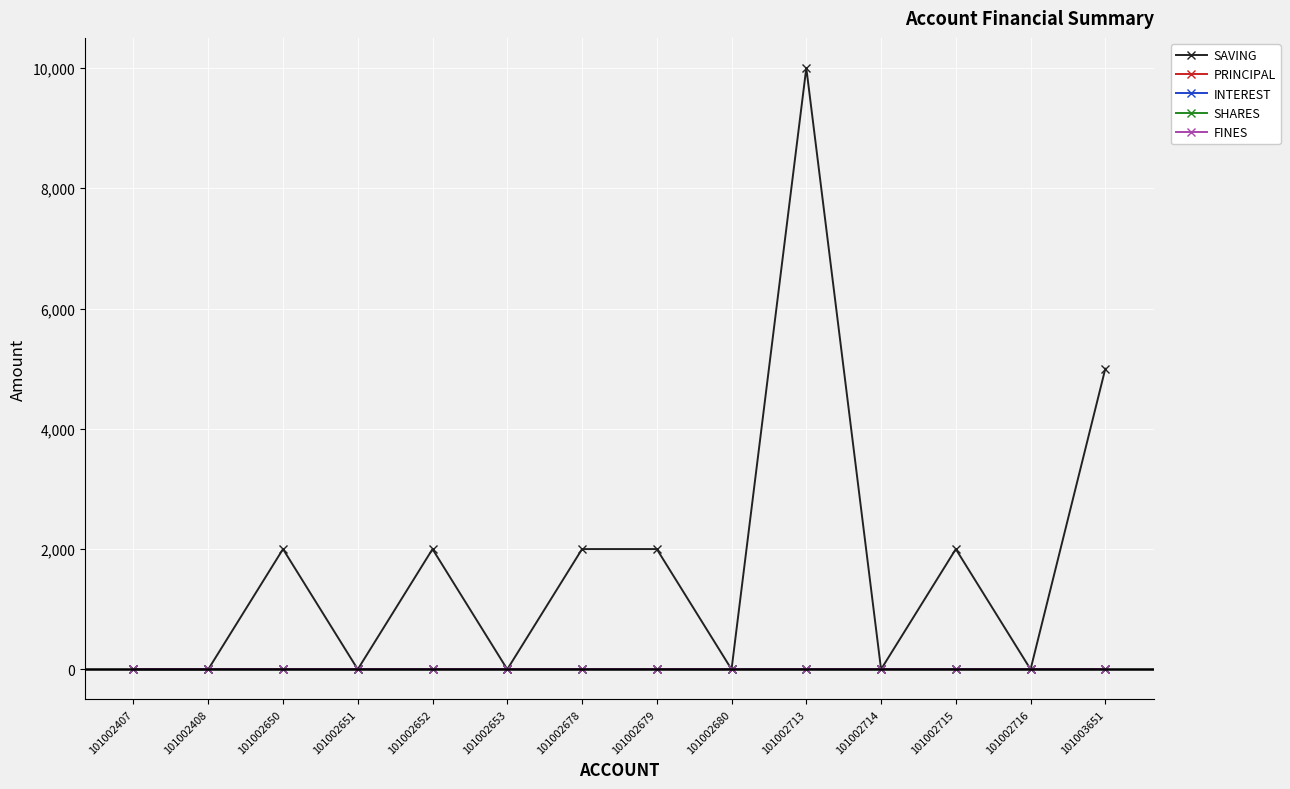

What is the maximum value shown in the chart?

10000